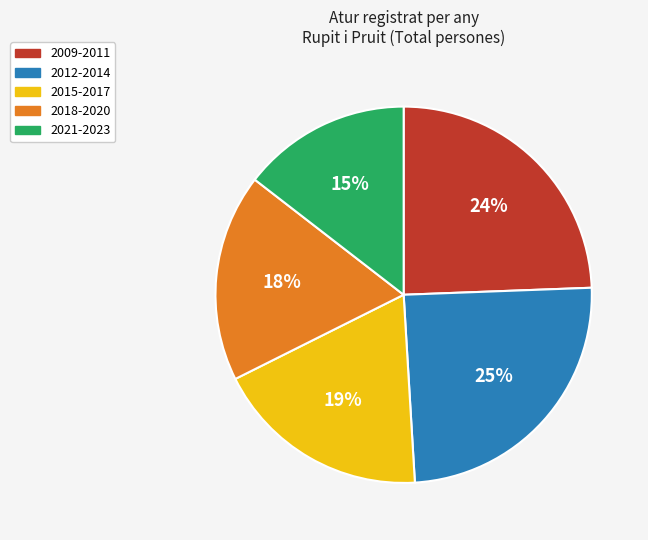

Does any single category account for the majority?

No